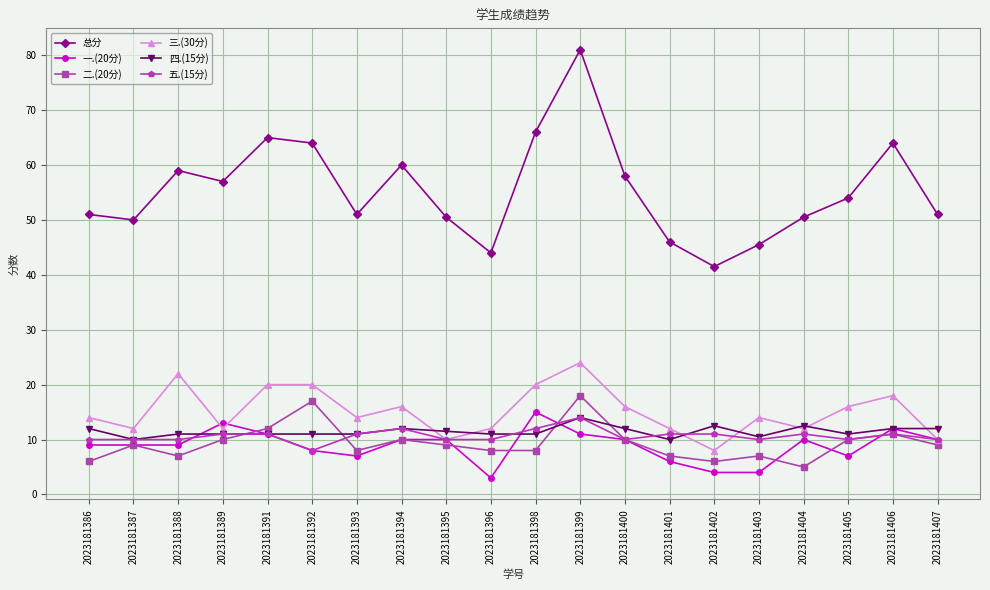

What are all the series names shown in the legend?

总分, 一.(20分), 二.(20分), 三.(30分), 四.(15分), 五.(15分)